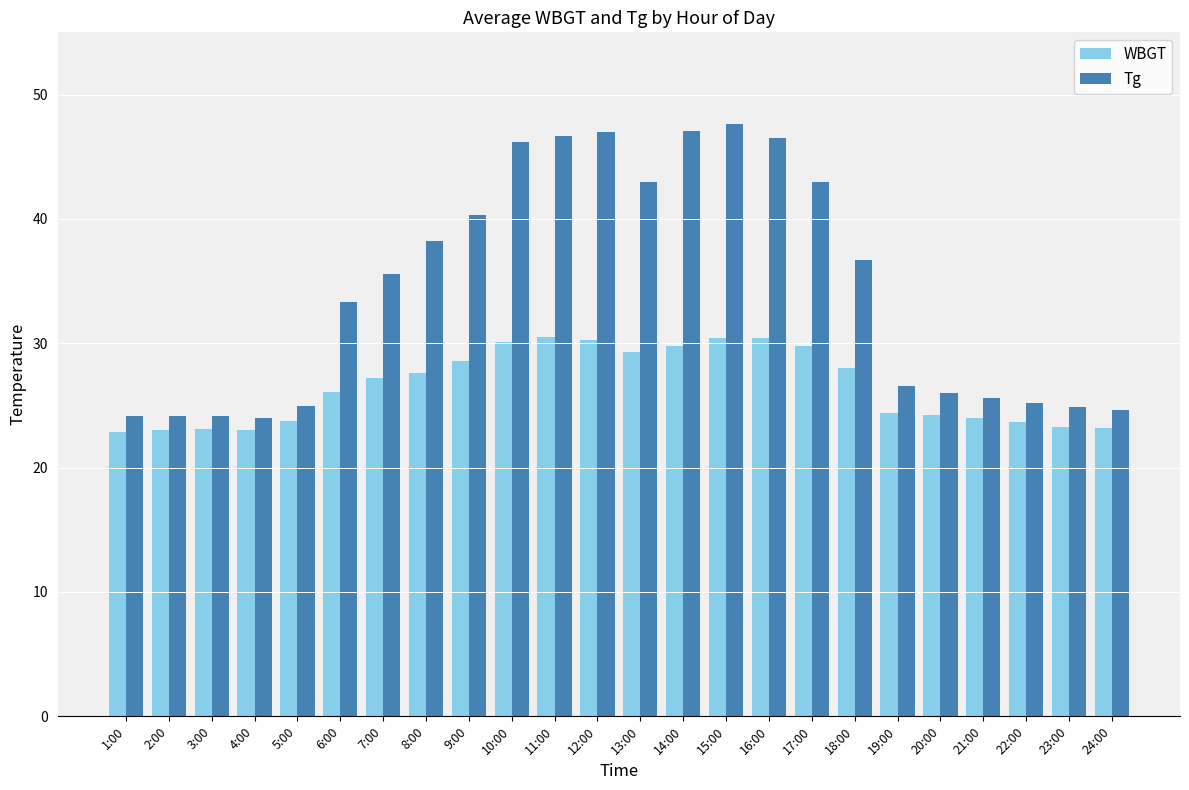

What is the label of the 10th bar from the right?

15:00